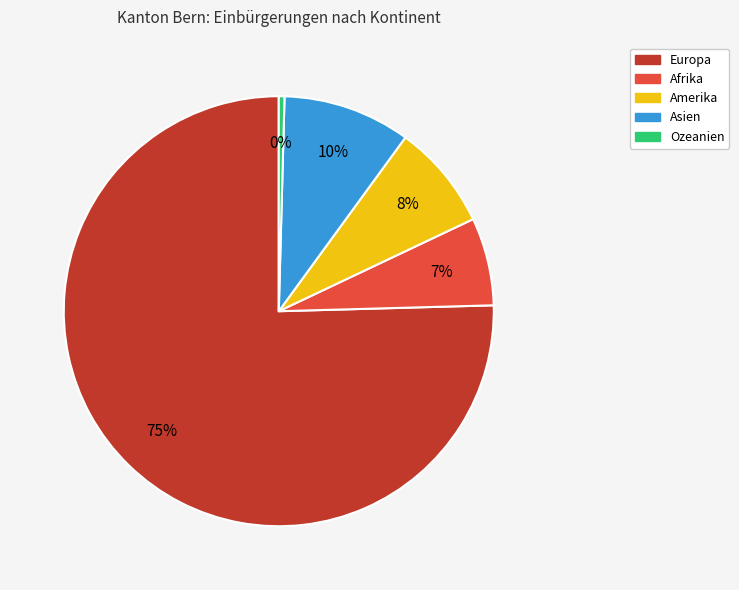

Combined, do Ozeanien and Amerika account for over 50%?

No